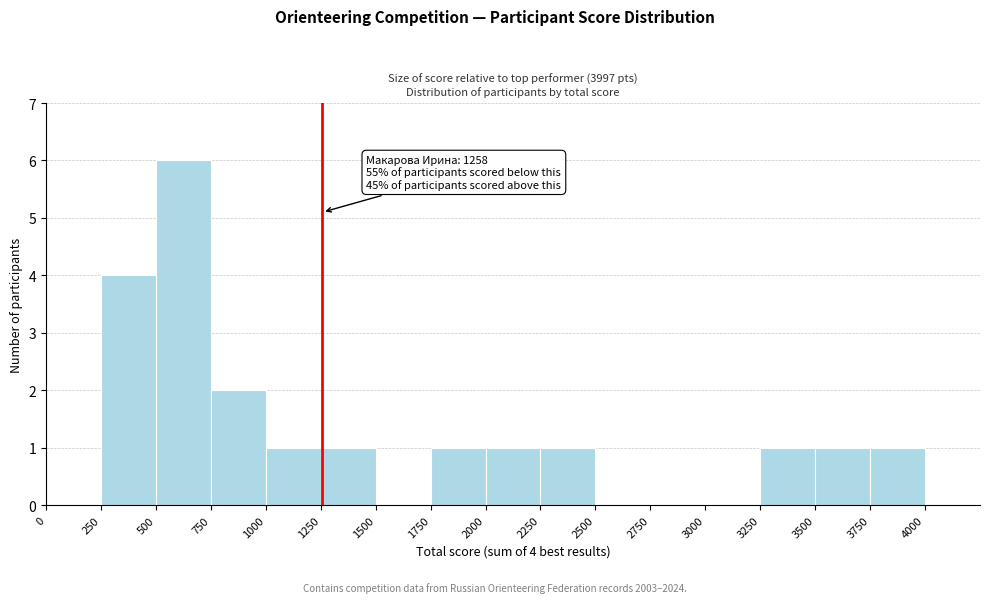

Over which range of the x-axis is the bar tallest?

500 to 750